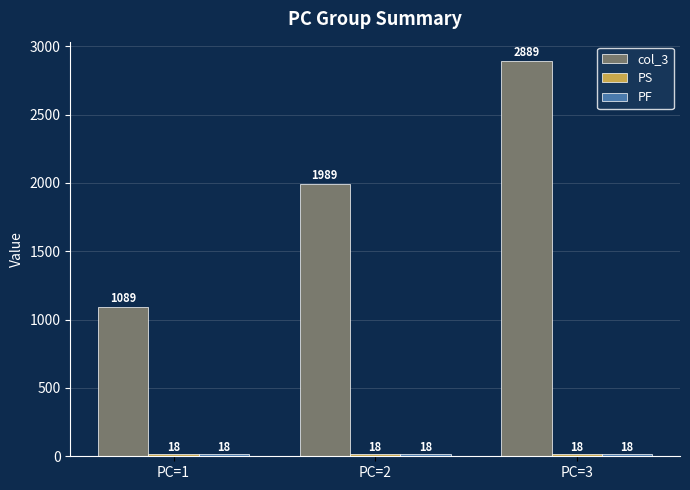

Is it true that col_3 equals 1305 at PC=2?

False